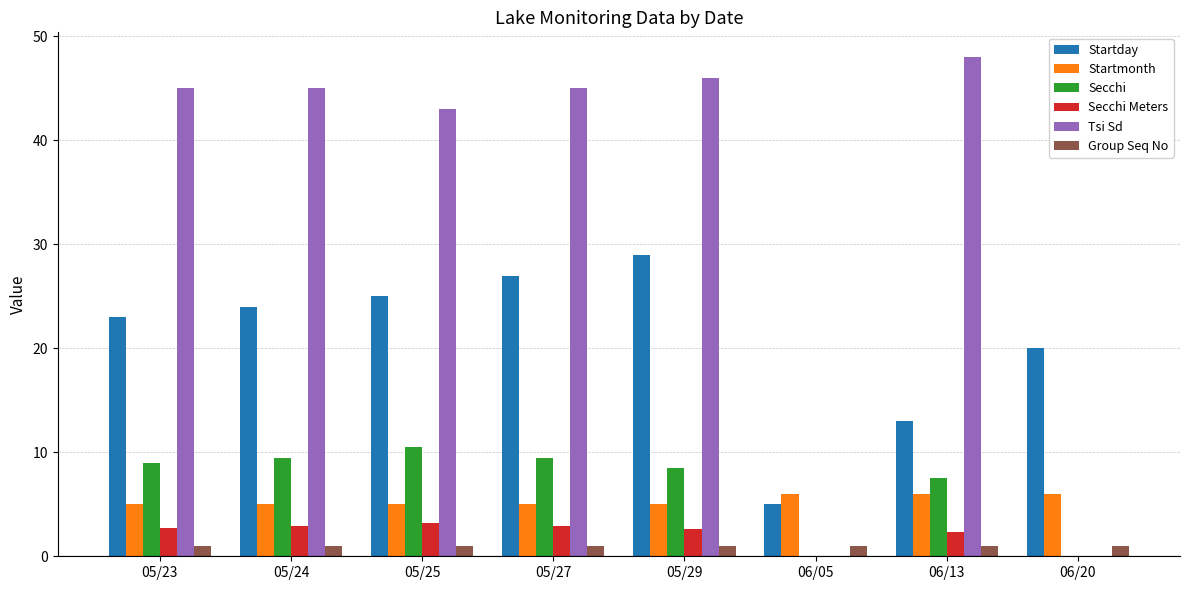

Which label corresponds to the largest value in the chart?

06/13